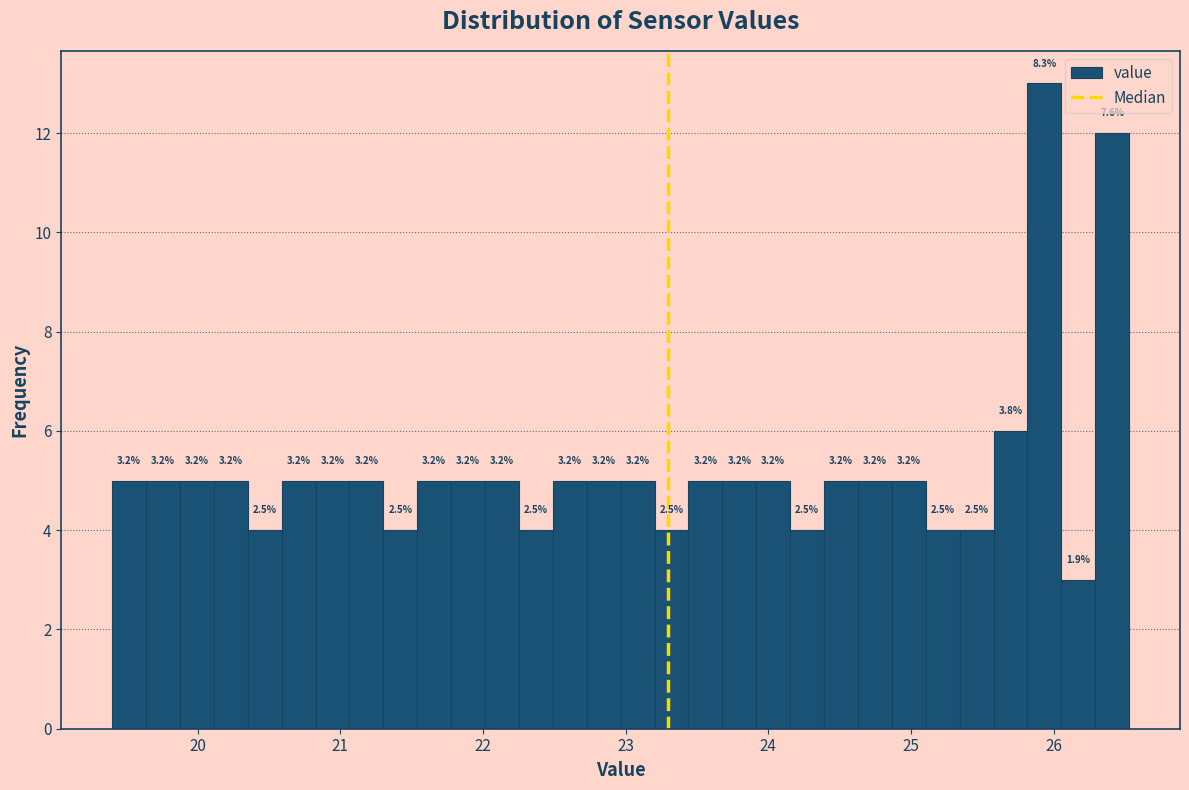

Around what value on the x-axis is the tallest bar? Give the approximate position of its centre, as read against the axis.

25.9